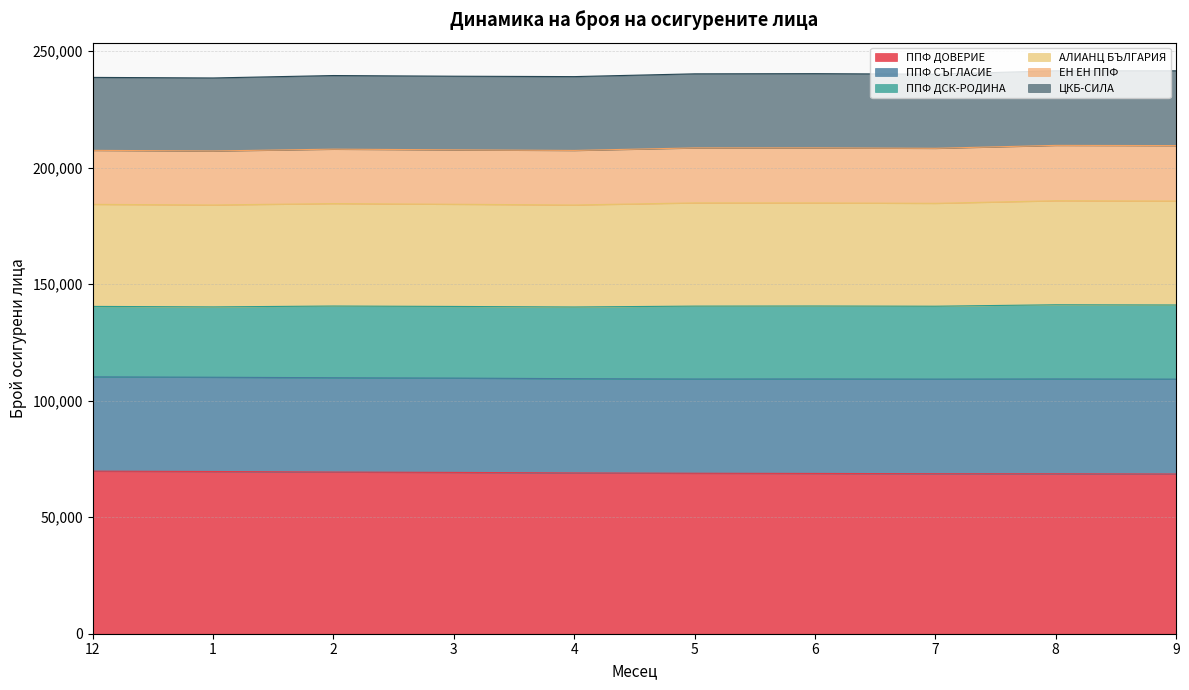

What is the label of the 5th point from the right?

5